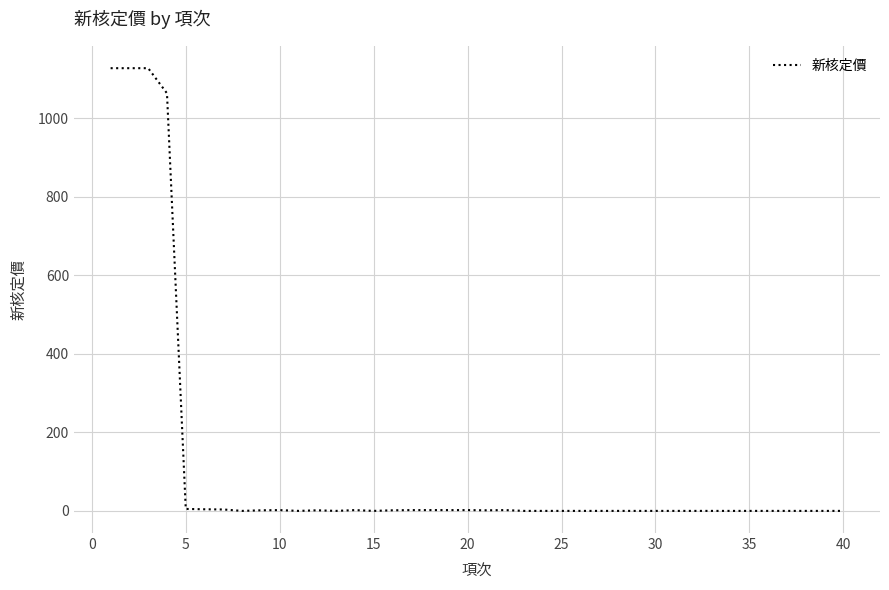

What is the maximum value shown in the chart?

1128.0